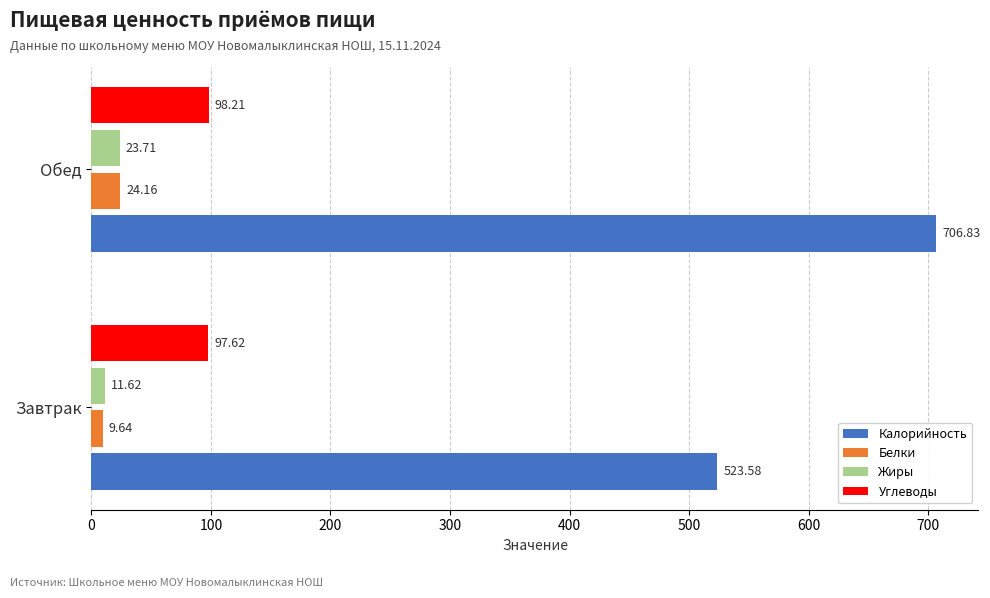

What is the smallest value displayed?

9.6